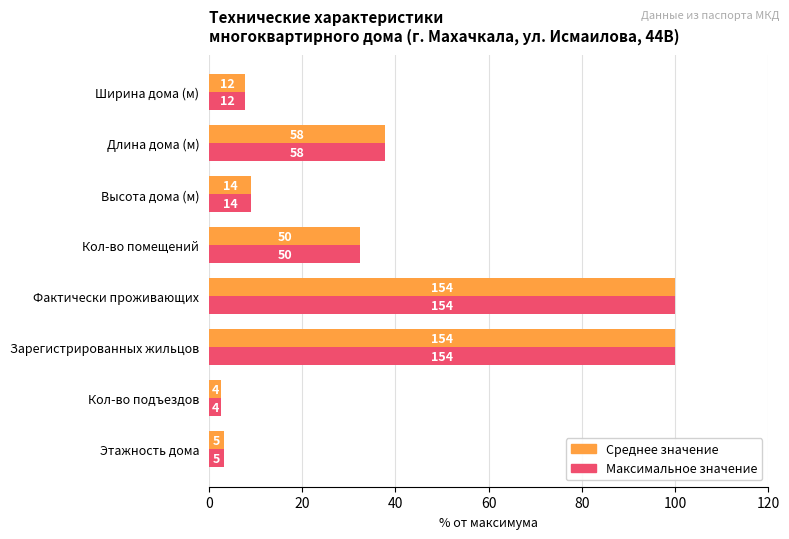

What is the lowest value of the Среднее значение series?

2.6